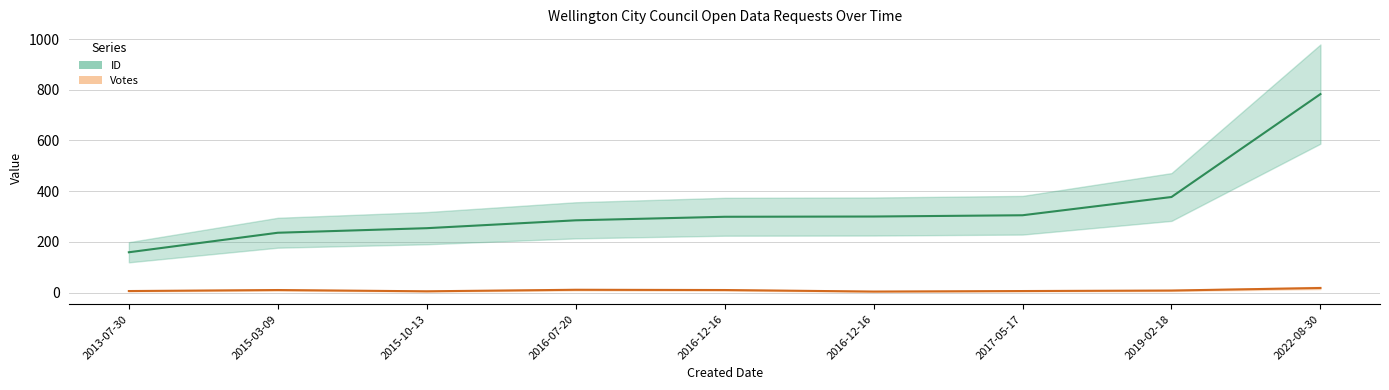

What is the difference between the Votes values at 2013-07-30 and 2016-07-20?

5